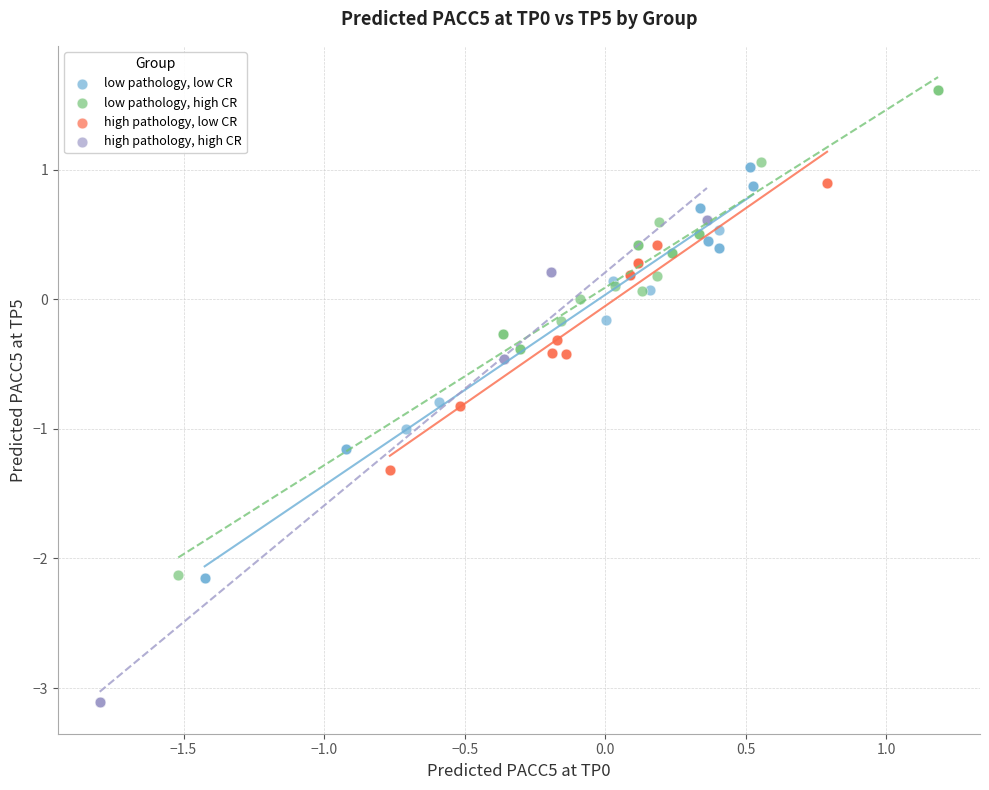

Which series reaches the maximum Y coordinate?

low pathology, high CR